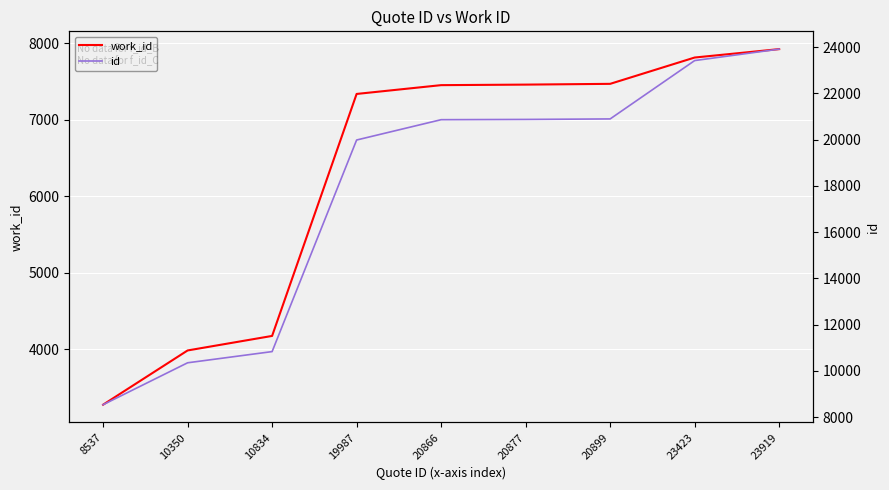

Reading left to right, list all the values displayed in this chart.

work_id: 3276	3985	4175	7338	7453	7460	7470	7814	7924
id: 8537	10350	10834	19987	20866	20877	20899	23423	23919